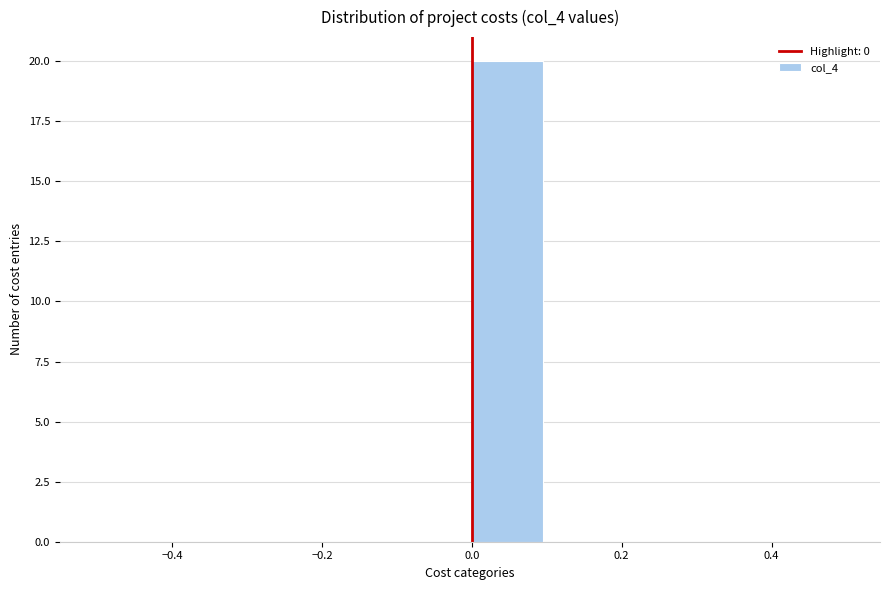

Which range on the x-axis has the tallest bar?

0.0 to 0.1